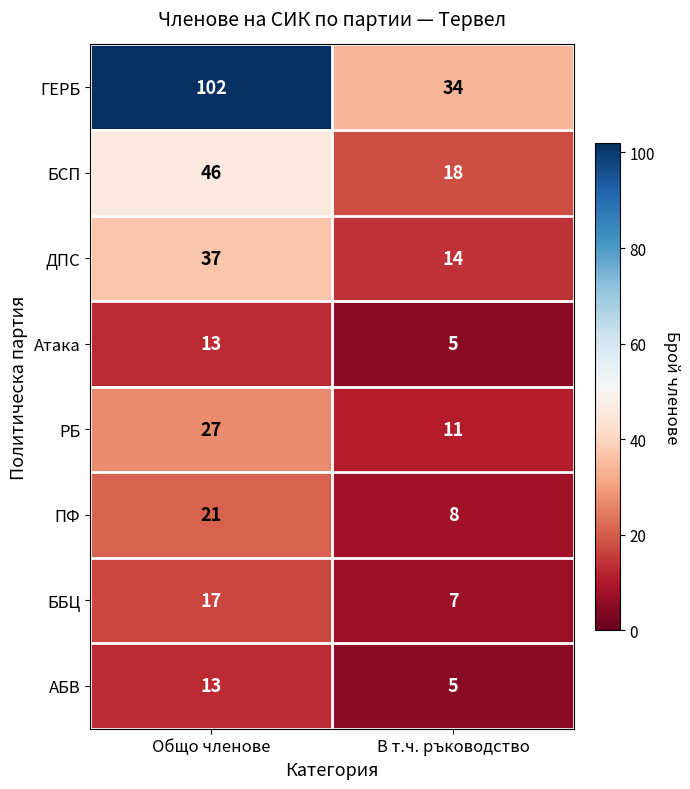

What is the difference between the highest and lowest values at Общо членове?

89